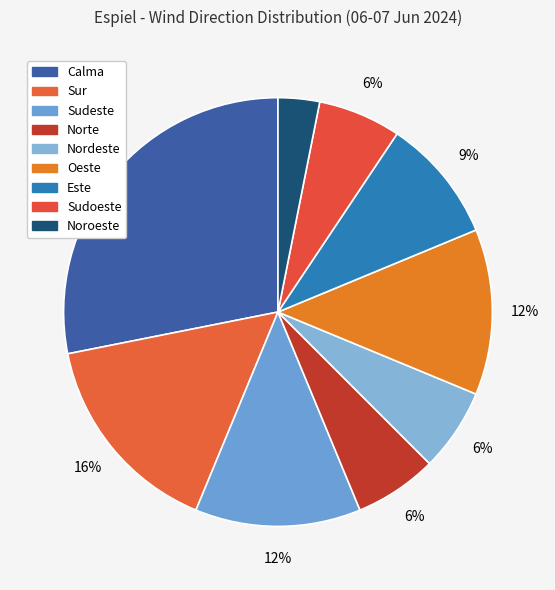

Count the number of slices in the pie.

9